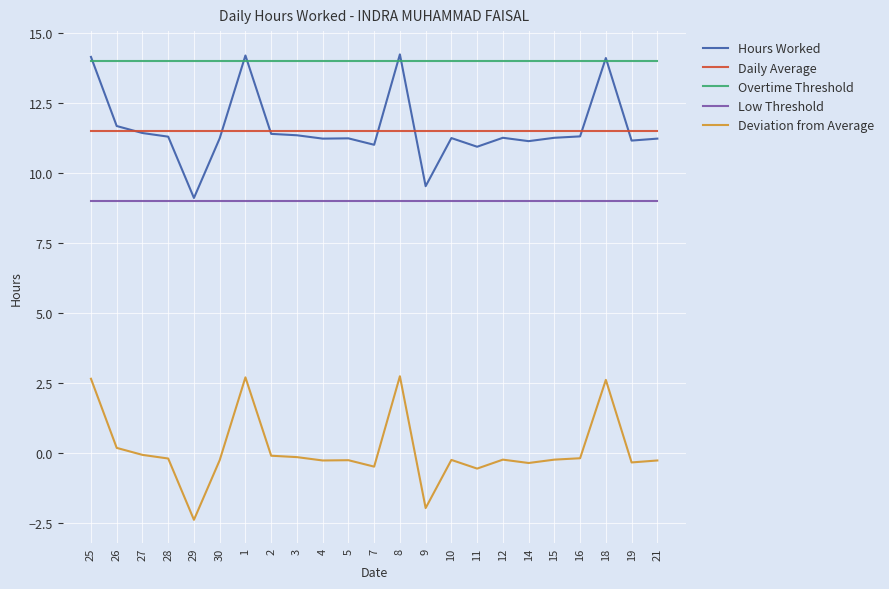

What is the difference between the highest and lowest values at 18?

11.5